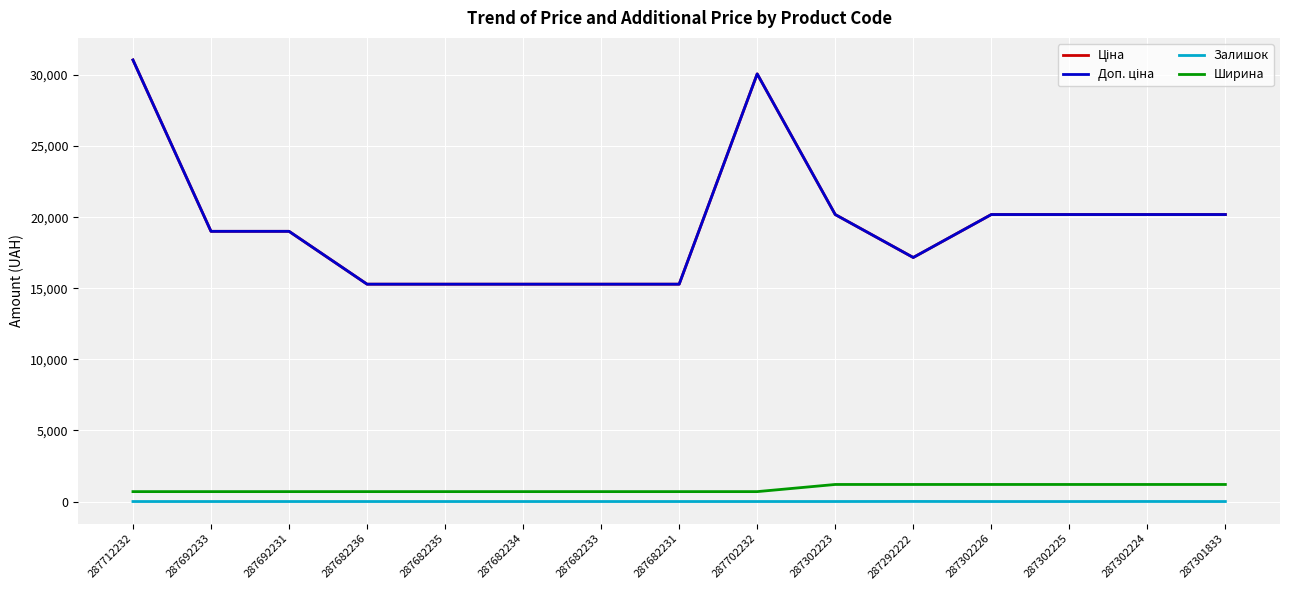

Does the chart display data point markers on the line(s)?

No